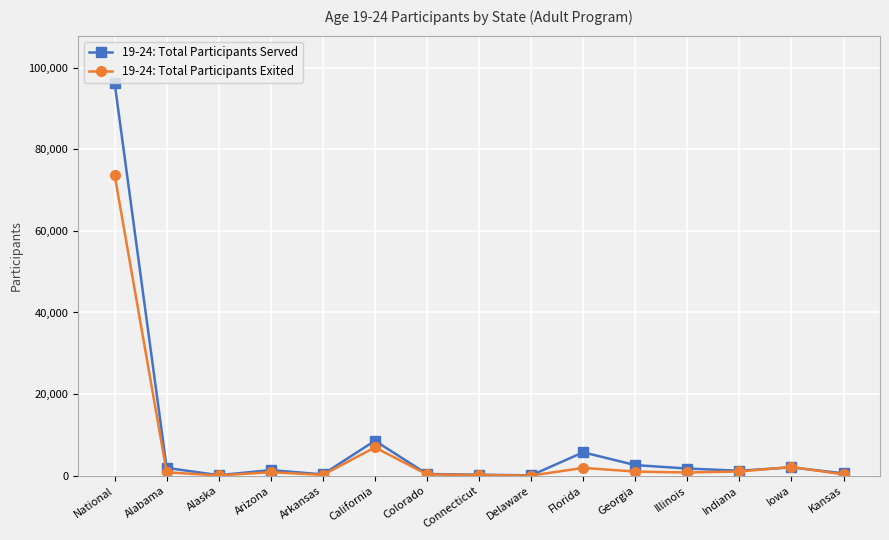

Rank the series by their maximum value, from lowest to highest.

19-24: Total Participants Exited, 19-24: Total Participants Served